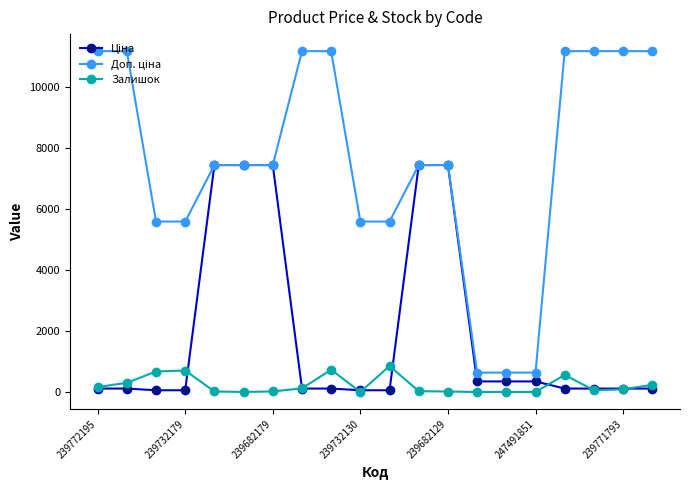

How many data points does each series have?

20